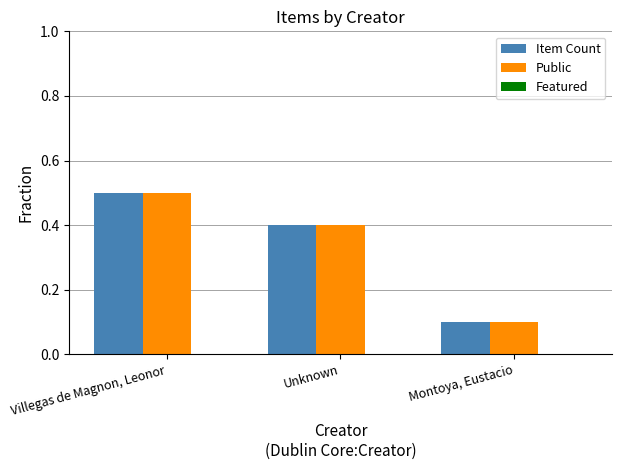

Rank the categories by Public value from highest to lowest.

Villegas de Magnon, Leonor, Unknown, Montoya, Eustacio